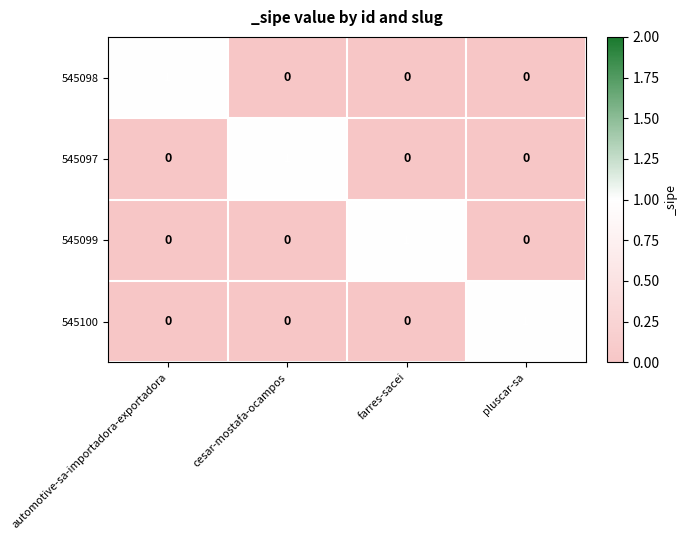

Is it true that 545099 equals 1 at farres-sacei?

True